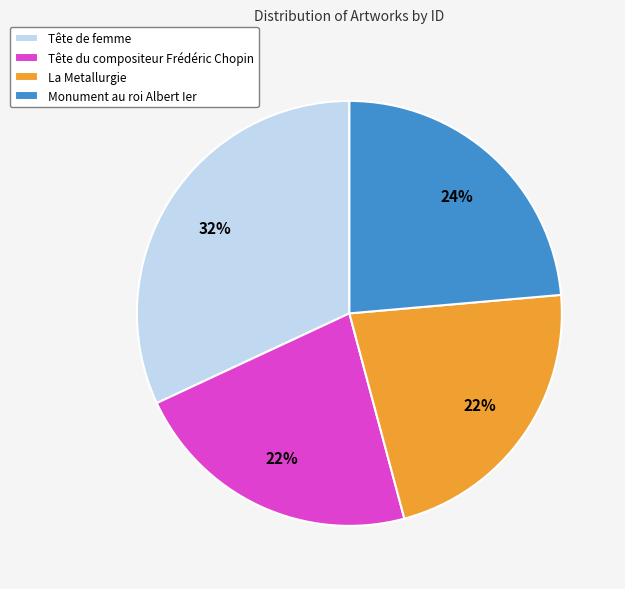

Count the number of slices in the pie.

4